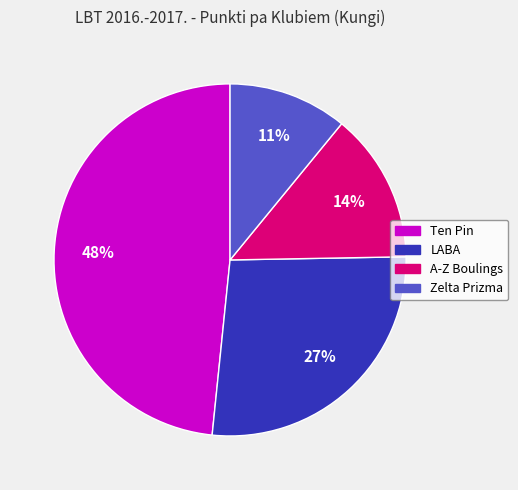

The Ten Pin slice represents 24% of the pie. True or false?

False